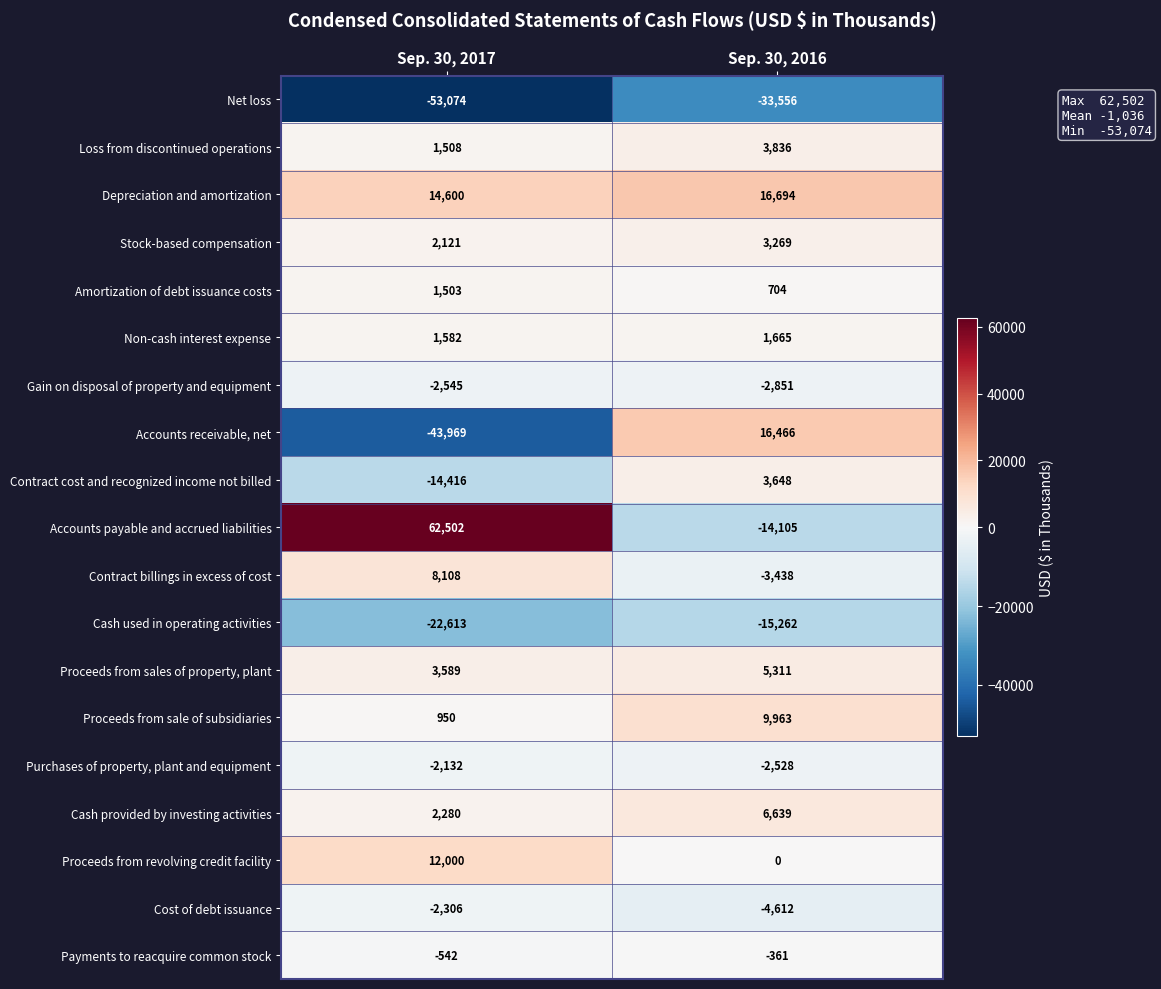

Rank the series at Sep. 30, 2017 from highest to lowest value.

Accounts payable and accrued liabilities, Depreciation and amortization, Proceeds from revolving credit facility, Contract billings in excess of cost, Proceeds from sales of property, plant, Cash provided by investing activities, Stock-based compensation, Non-cash interest expense, Loss from discontinued operations, Amortization of debt issuance costs, Proceeds from sale of subsidiaries, Payments to reacquire common stock, Purchases of property, plant and equipment, Cost of debt issuance, Gain on disposal of property and equipment, Contract cost and recognized income not billed, Cash used in operating activities, Accounts receivable, net, Net loss